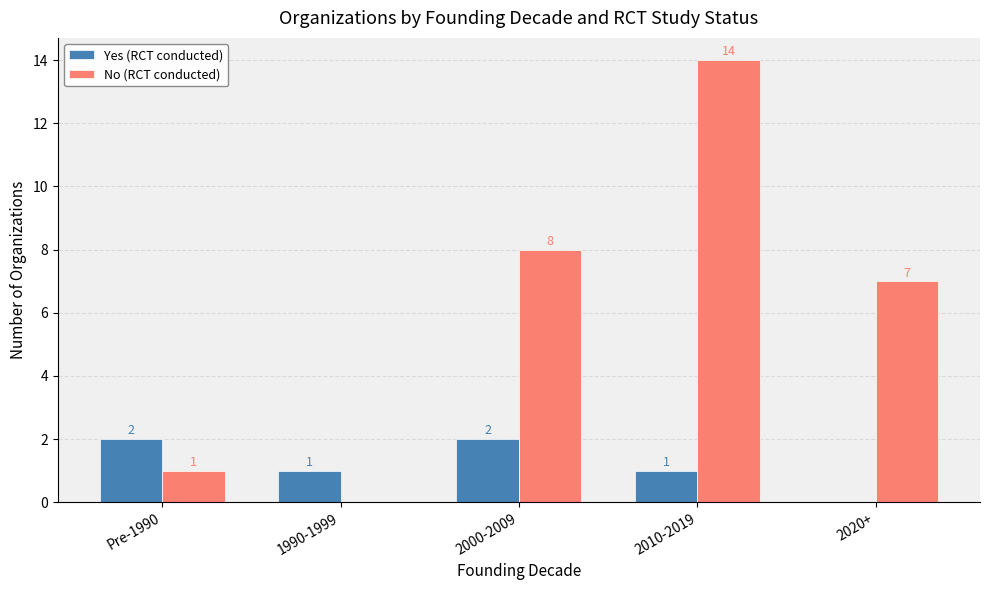

At which category is the sum across all series the highest?

2010-2019